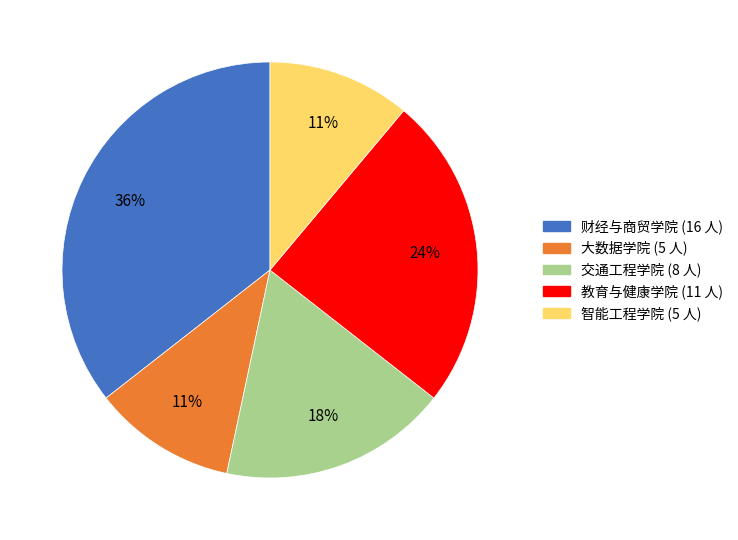

Is it true that 财经与商贸学院 is 27% of the pie?

False